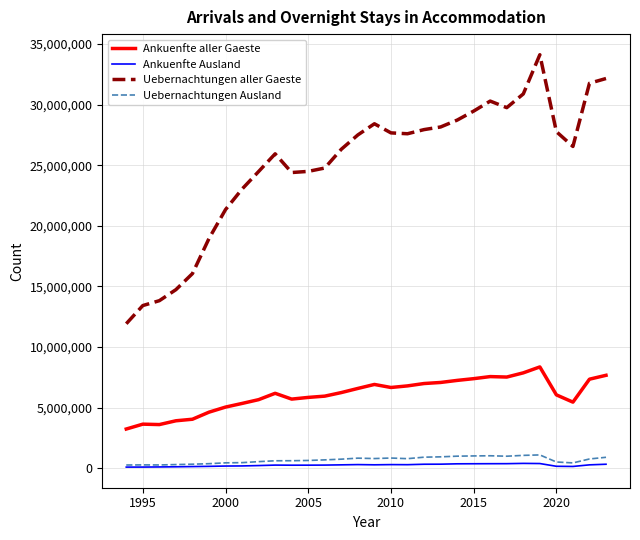

List the series in order of their peak value, highest first.

Uebernachtungen aller Gaeste, Ankuenfte aller Gaeste, Uebernachtungen Ausland, Ankuenfte Ausland